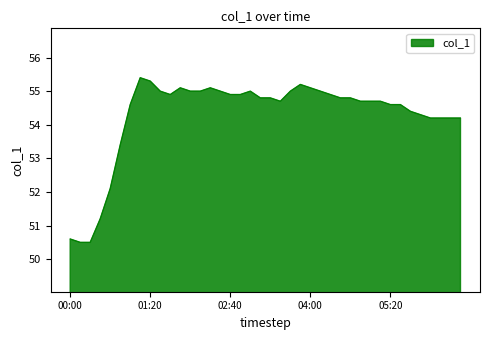

What is the difference between the maximum and minimum values?

4.9